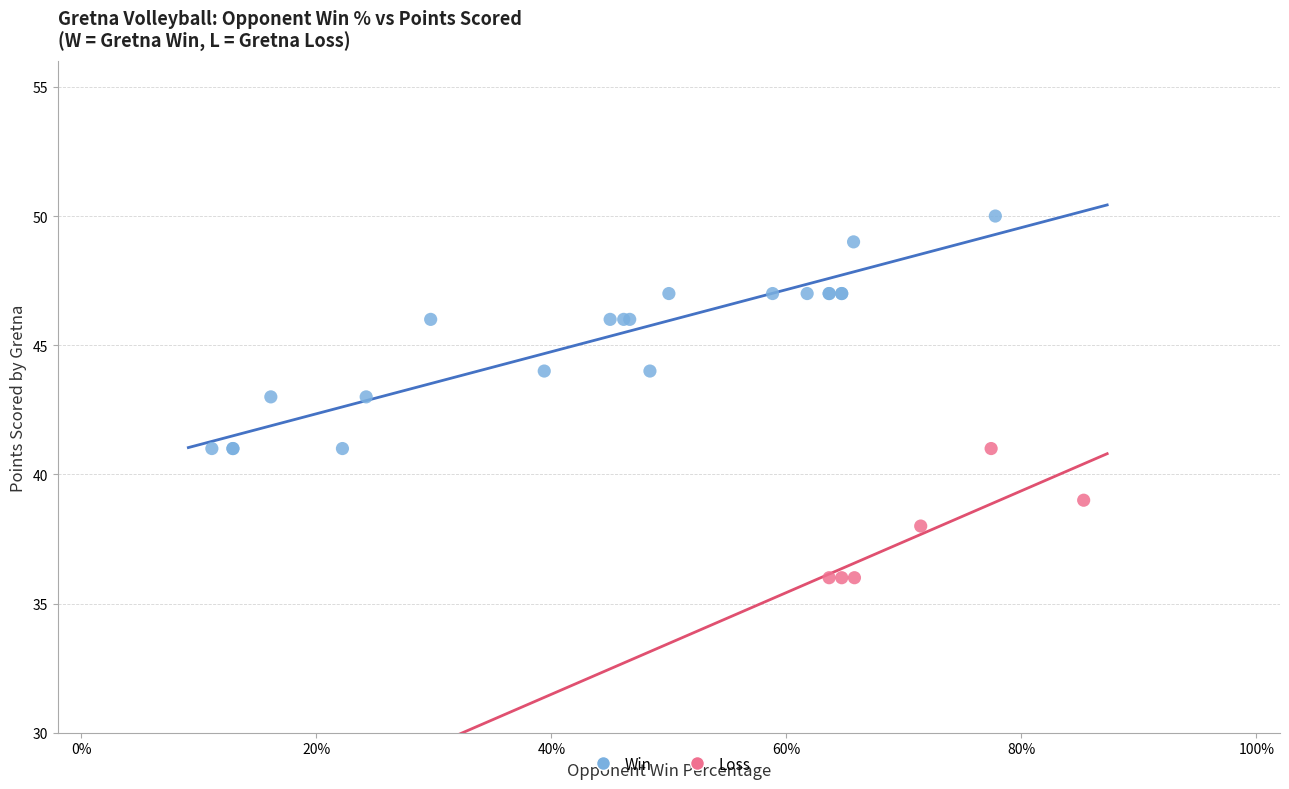

Which series has the widest spread of Y values?

Win